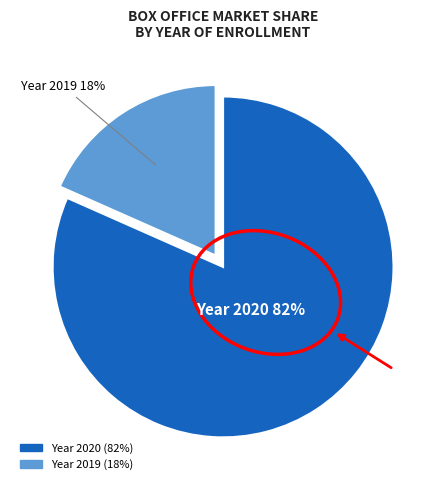

Does any single category account for the majority?

Yes